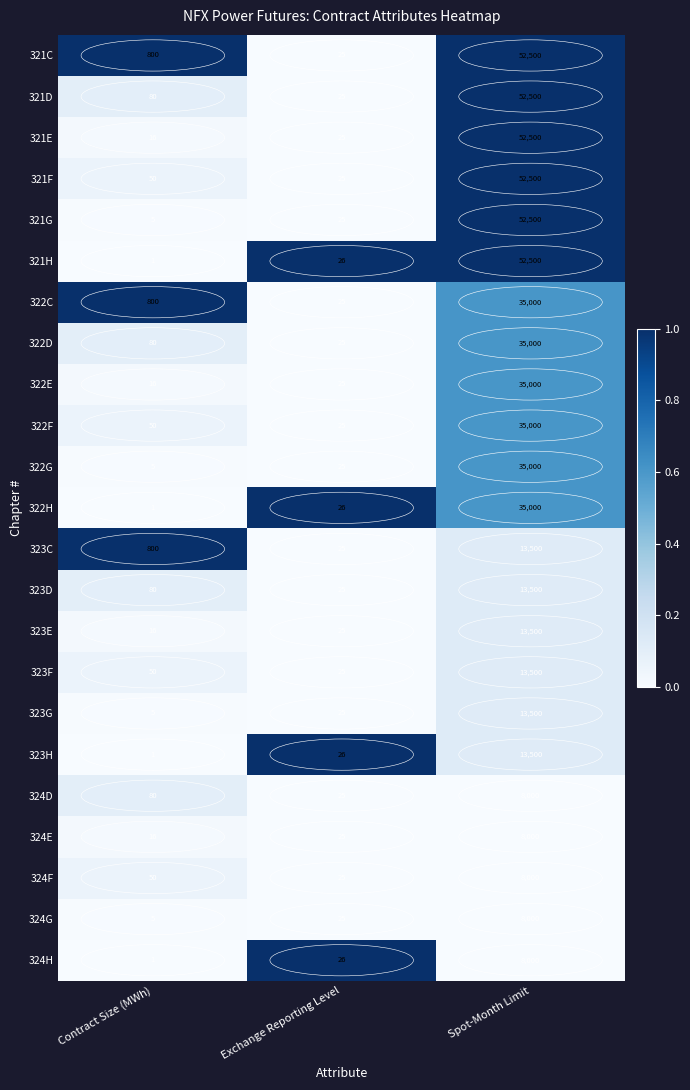

What is the maximum value for 323G?

13500